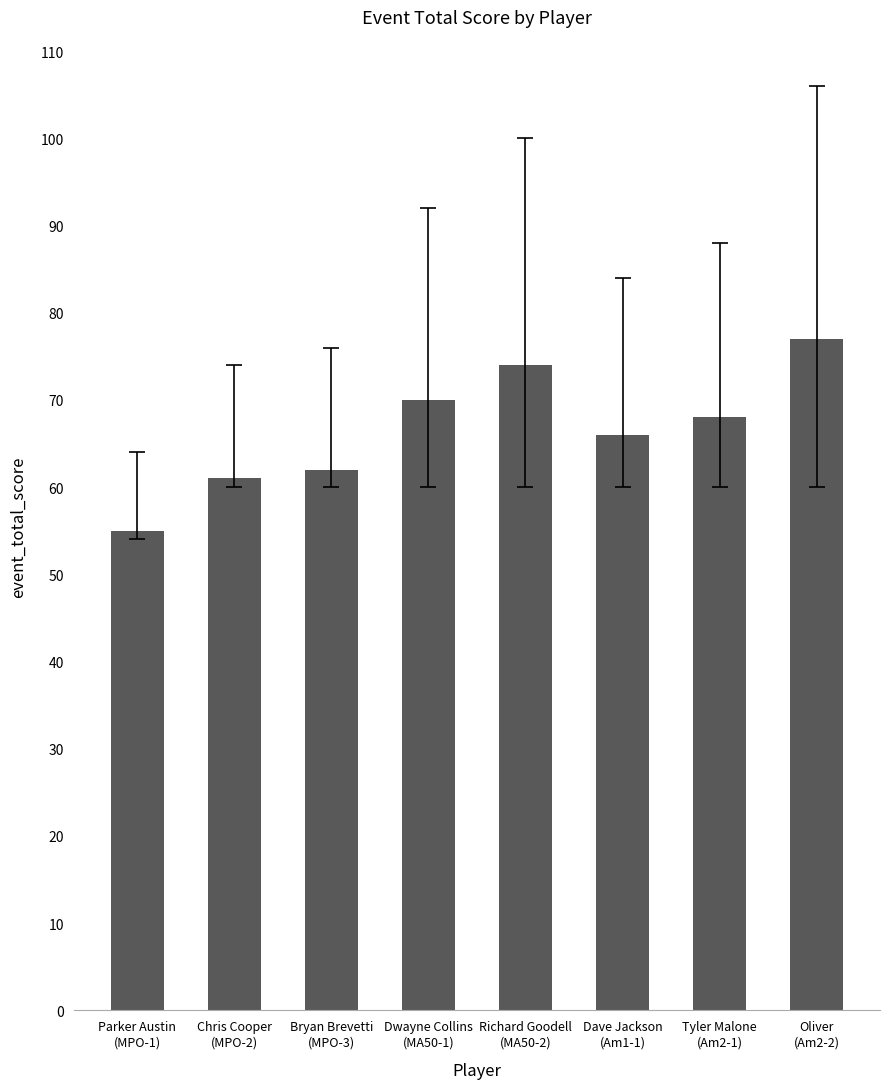

What is the maximum value shown in the chart?

77